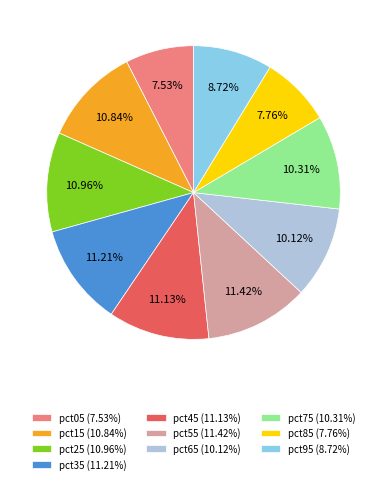

Is it true that pct05 is 18% of the pie?

False